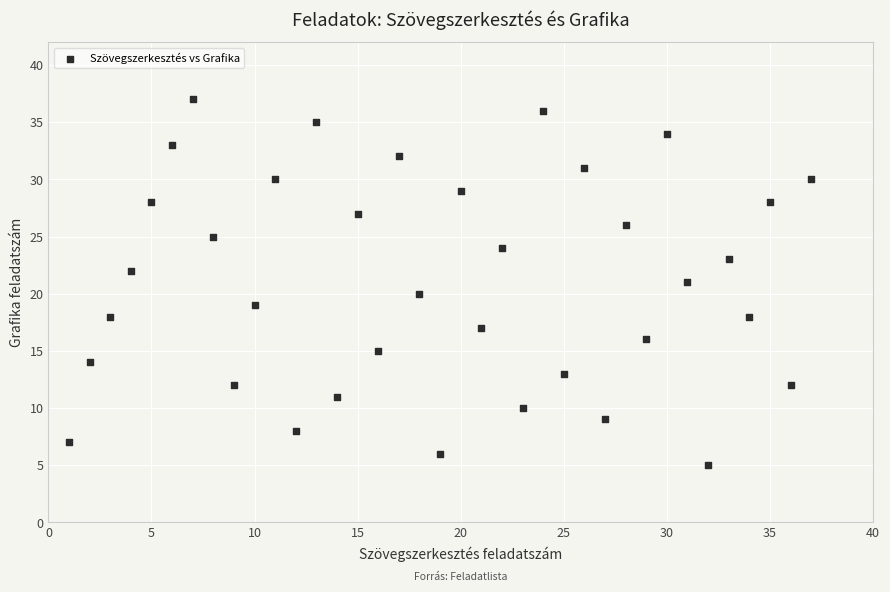

What is the range of Y values (max minus min)?

32